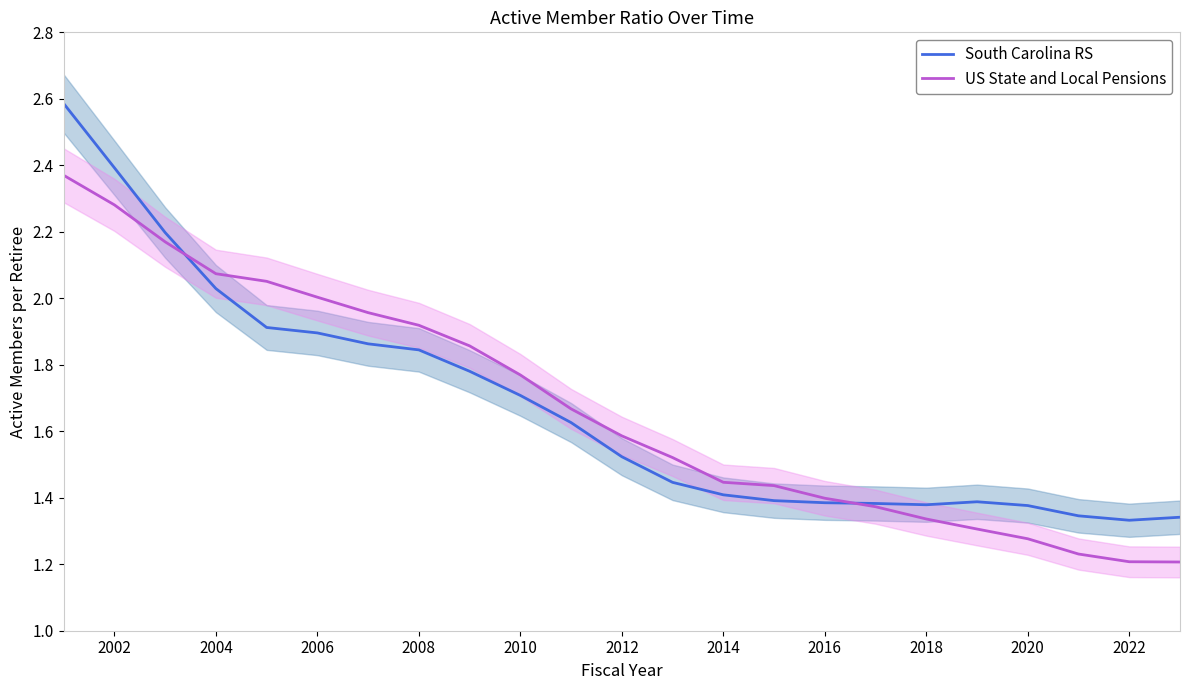

Is it true that South Carolina RS equals 0.7 at 2006?

False